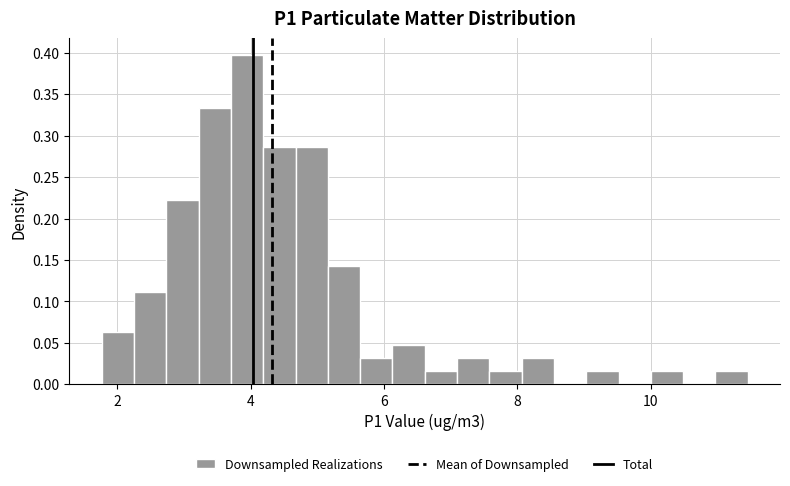

Around what value on the x-axis is the tallest bar? Give the approximate position of its centre, as read against the axis.

4.0